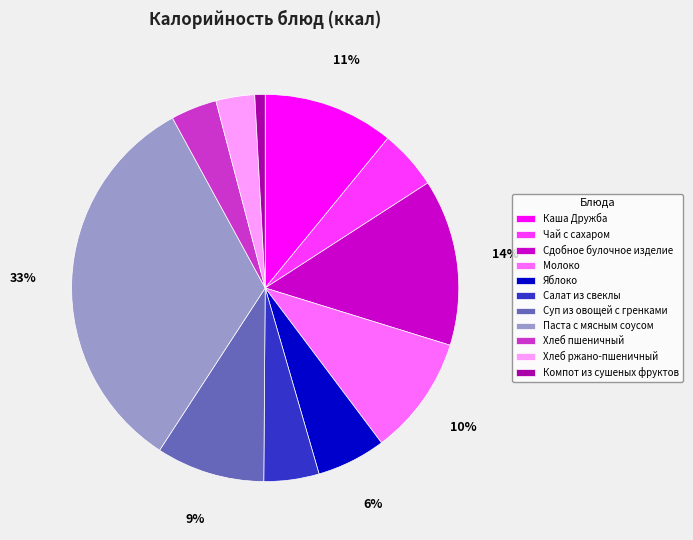

To the nearest percent, what is the combined percentage of Сдобное булочное изделие and Салат из свеклы?

19%